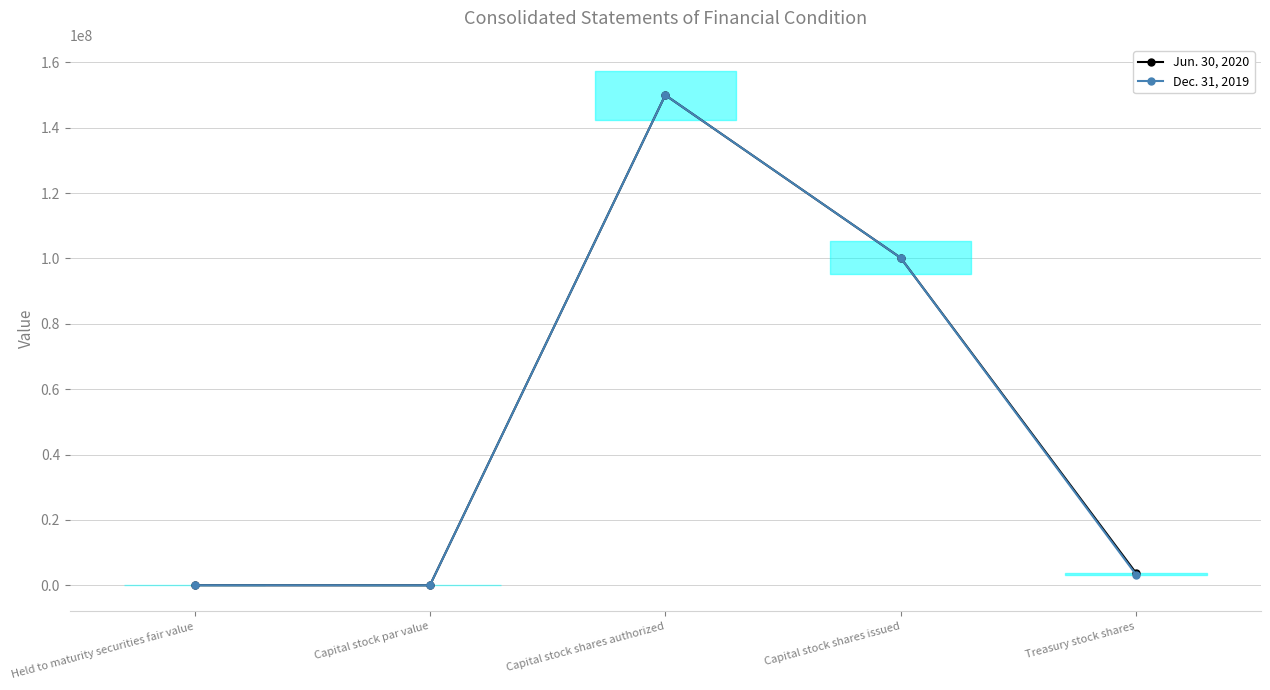

Where is Dec. 31, 2019 nearest to the value 75000000?

Capital stock shares issued